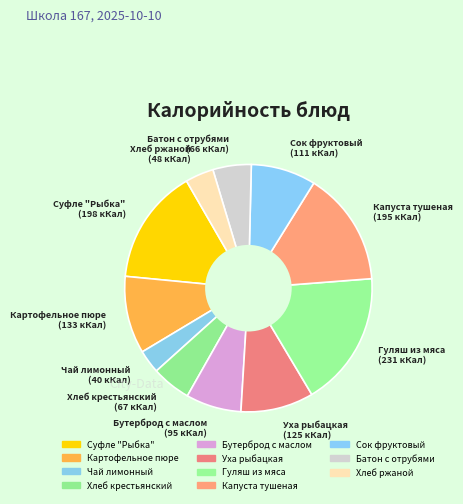

Which slice is the largest?

Гуляш из мяса